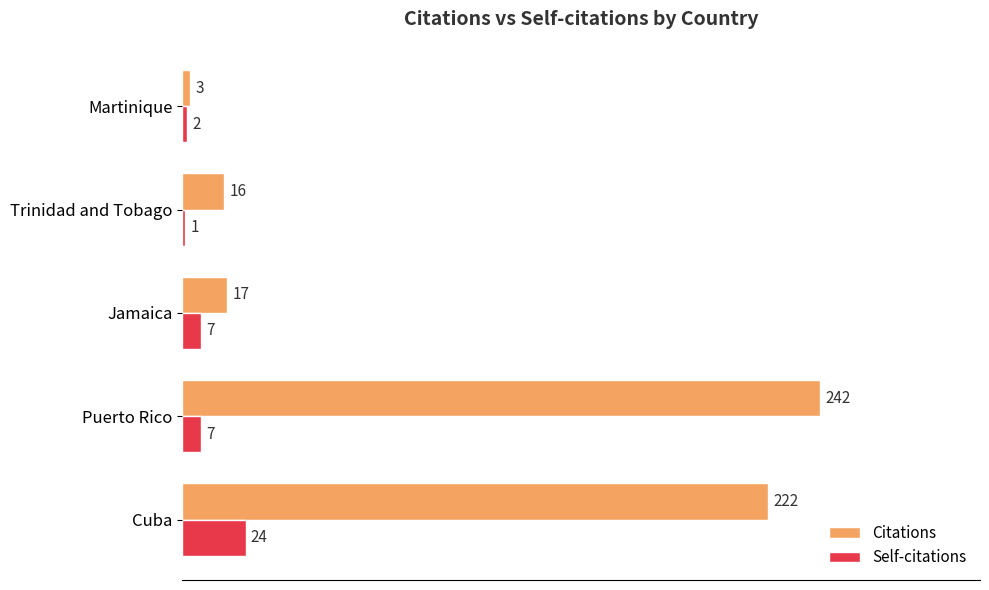

Which label corresponds to the smallest value in the chart?

Trinidad and Tobago